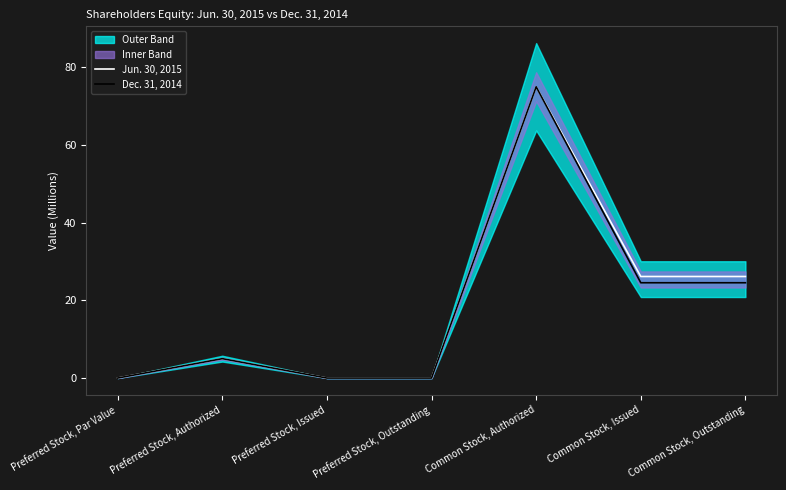

Is this an area chart (filled region under the line)?

No